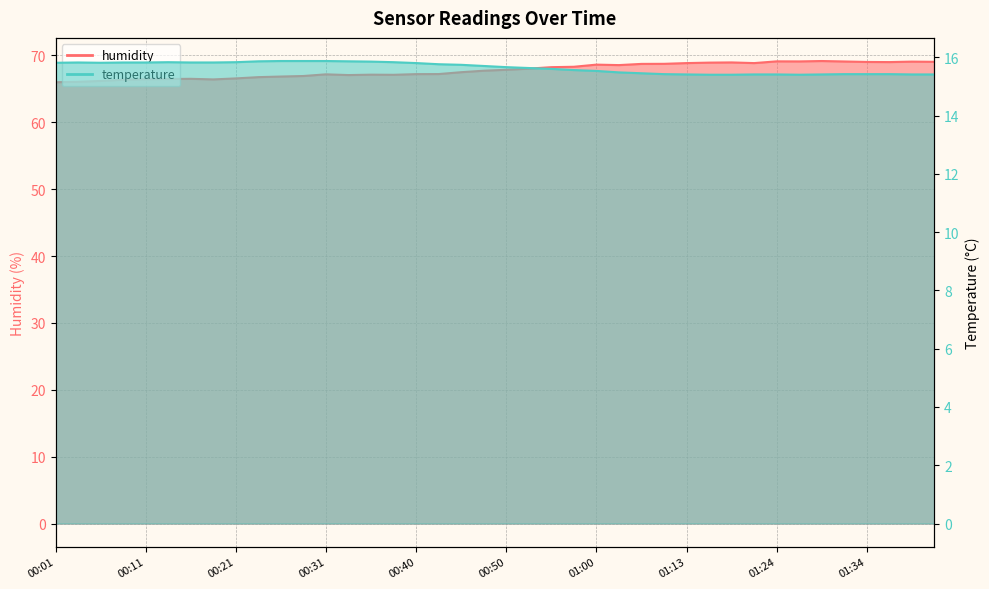

Reading right to left, list all the values displayed in this chart.

temperature: 01:41=15.4	01:39=15.4	01:36=15.4	01:34=15.4	01:31=15.4	01:29=15.4	01:26=15.4	01:24=15.4	01:21=15.4	01:18=15.4	01:16=15.4	01:13=15.4	01:11=15.4	01:08=15.4	01:03=15.5	01:00=15.5	00:58=15.6	00:55=15.6	00:53=15.6	00:50=15.7	00:48=15.7	00:45=15.7	00:43=15.8	00:40=15.8	00:38=15.8	00:36=15.8	00:33=15.9	00:31=15.9	00:28=15.9	00:26=15.9	00:23=15.9	00:21=15.8	00:18=15.8	00:16=15.8	00:13=15.8	00:11=15.8	00:08=15.8	00:06=15.8	00:03=15.8	00:01=15.8
humidity: 01:41=69.0	01:39=69.1	01:36=69.0	01:34=69.0	01:31=69.1	01:29=69.2	01:26=69.1	01:24=69.1	01:21=68.8	01:18=69.0	01:16=68.9	01:13=68.8	01:11=68.7	01:08=68.7	01:03=68.5	01:00=68.6	00:58=68.3	00:55=68.2	00:53=68.0	00:50=67.8	00:48=67.7	00:45=67.5	00:43=67.2	00:40=67.2	00:38=67.1	00:36=67.1	00:33=67.1	00:31=67.2	00:28=66.9	00:26=66.8	00:23=66.8	00:21=66.6	00:18=66.4	00:16=66.5	00:13=66.5	00:11=66.4	00:08=66.4	00:06=66.2	00:03=66.0	00:01=66.0